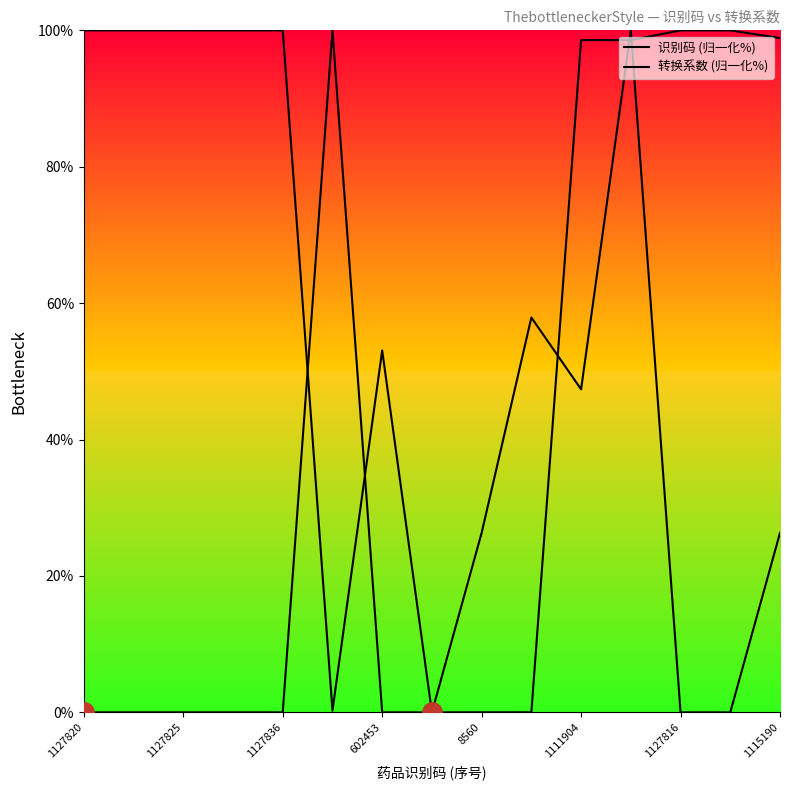

What is the sum of all 识别码 (归一化%) values?

1049.3